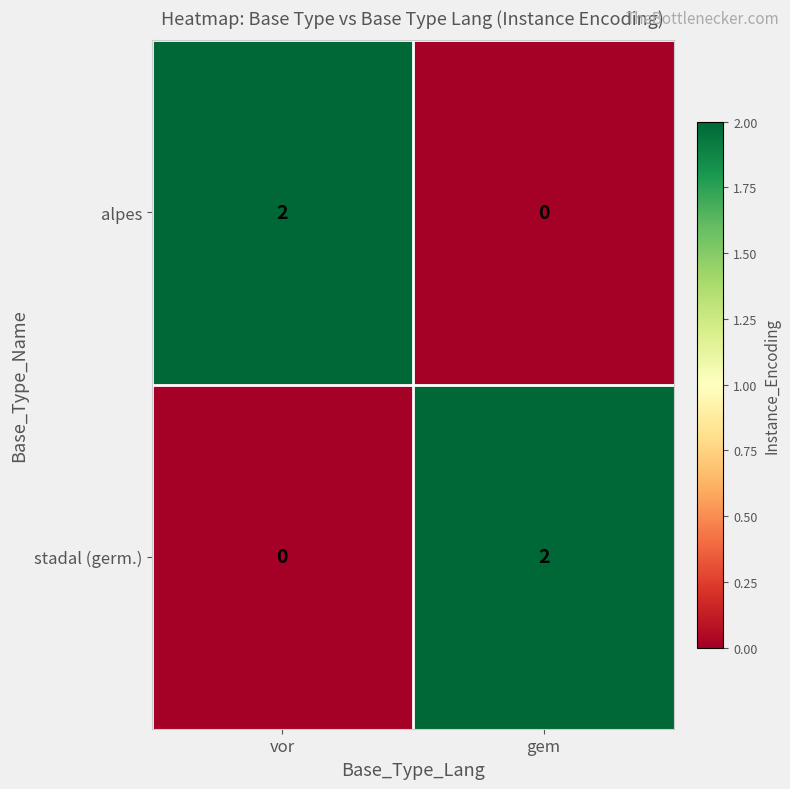

Is it true that stadal (germ.) equals 1 at gem?

False